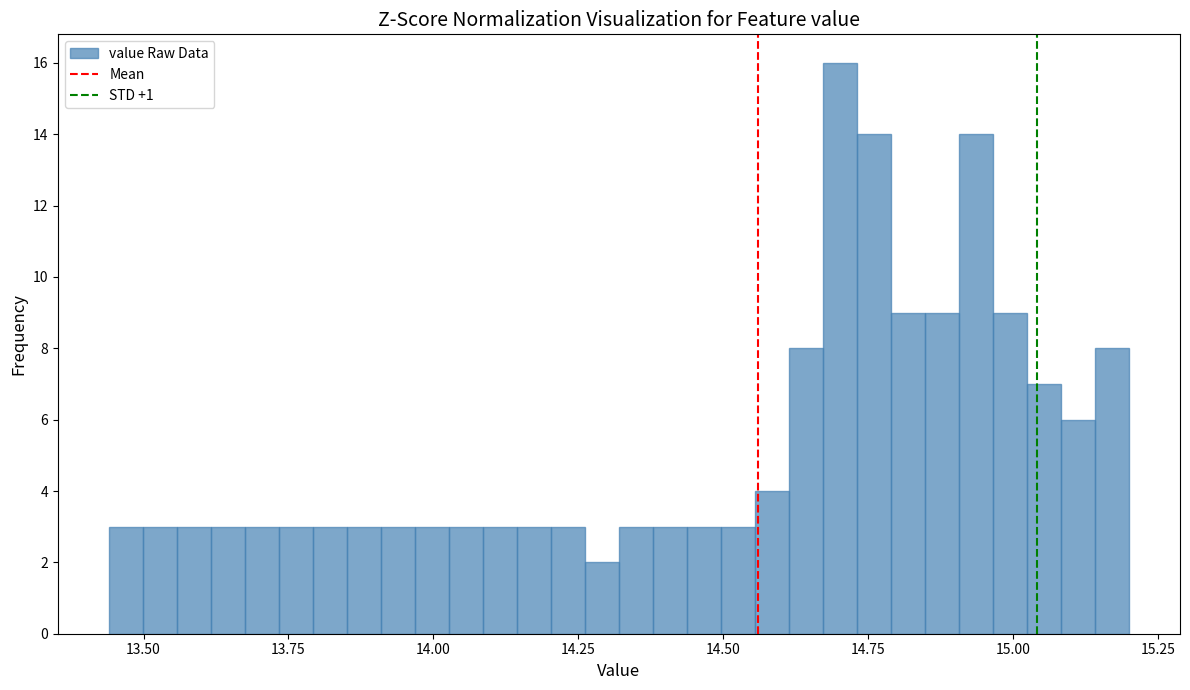

Around what value on the x-axis is the tallest bar? Give the approximate position of its centre, as read against the axis.

14.70